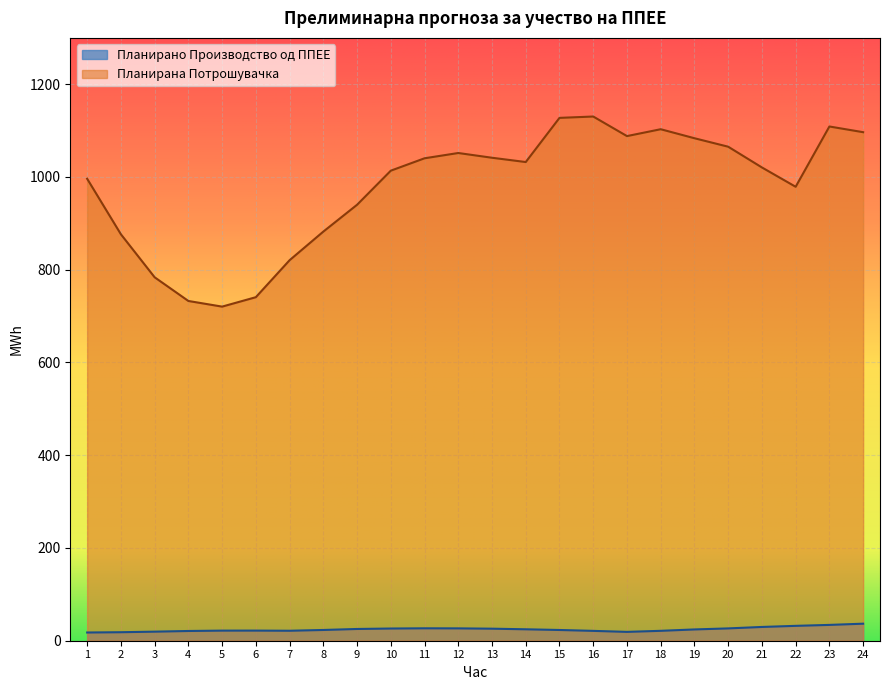

True or false: Планирано Производство од ППЕЕ and Планирана Потрошувачка cross at least once.

False